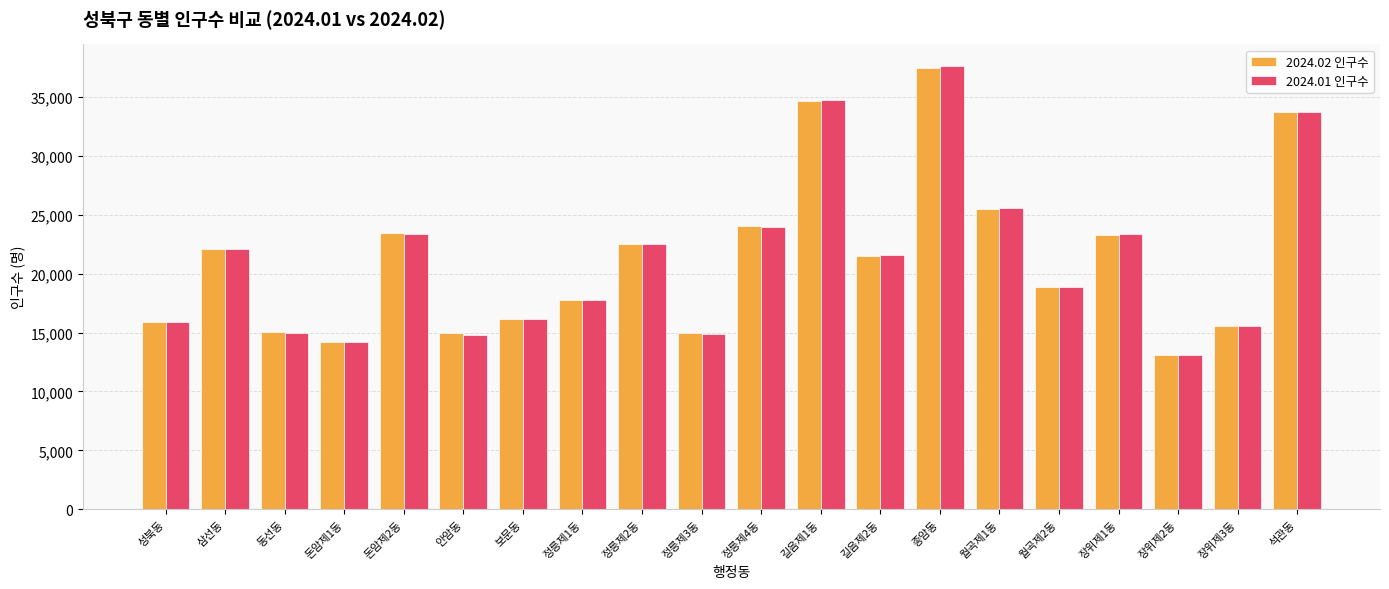

What is the lowest value of the 2024.01 인구수 series?

13094